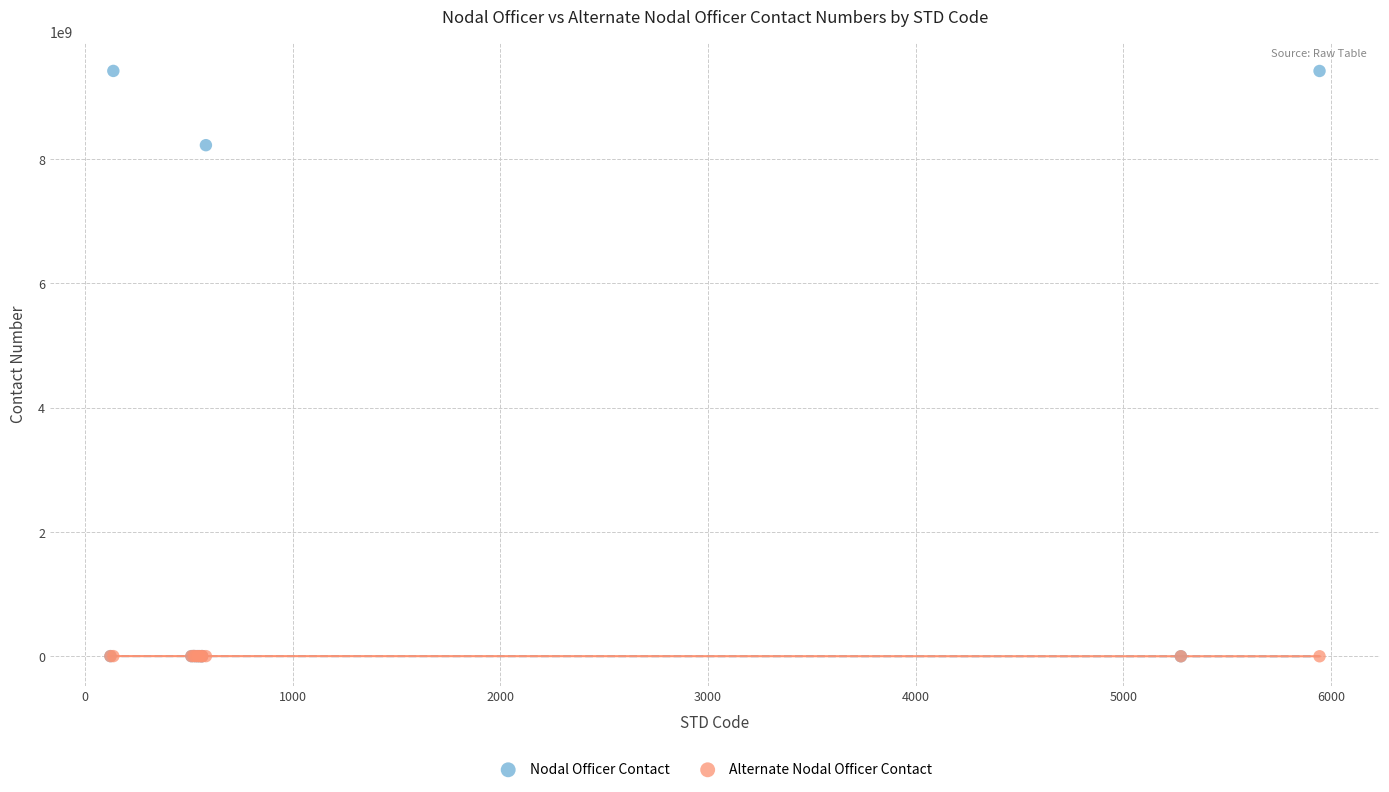

What are all the series names shown in the legend?

Nodal Officer Contact, Alternate Nodal Officer Contact